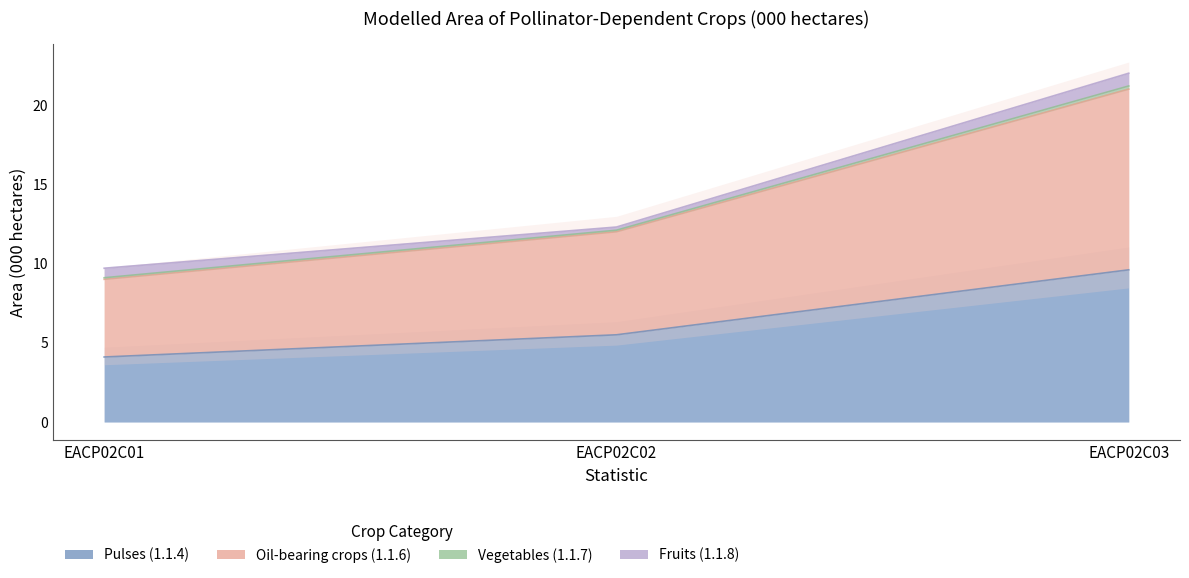

The value of Oil-bearing crops (1.1.6) at EACP02C02 is 12.1. True or false?

True